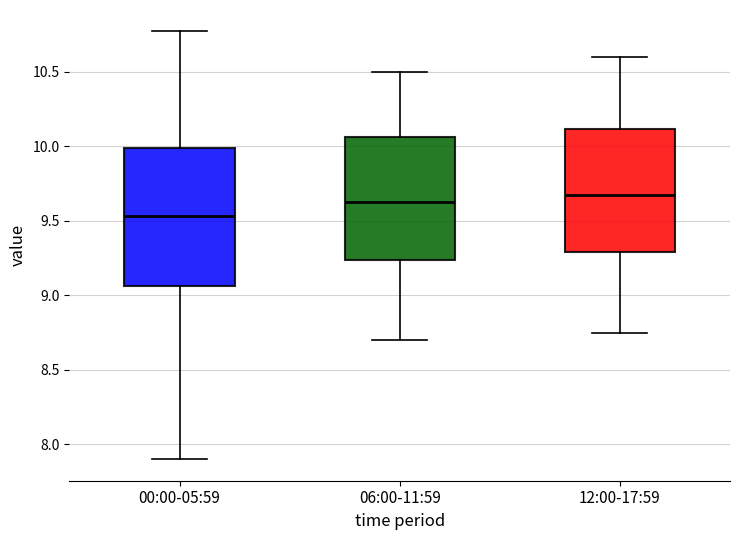

Which box has the highest median line?

12:00-17:59